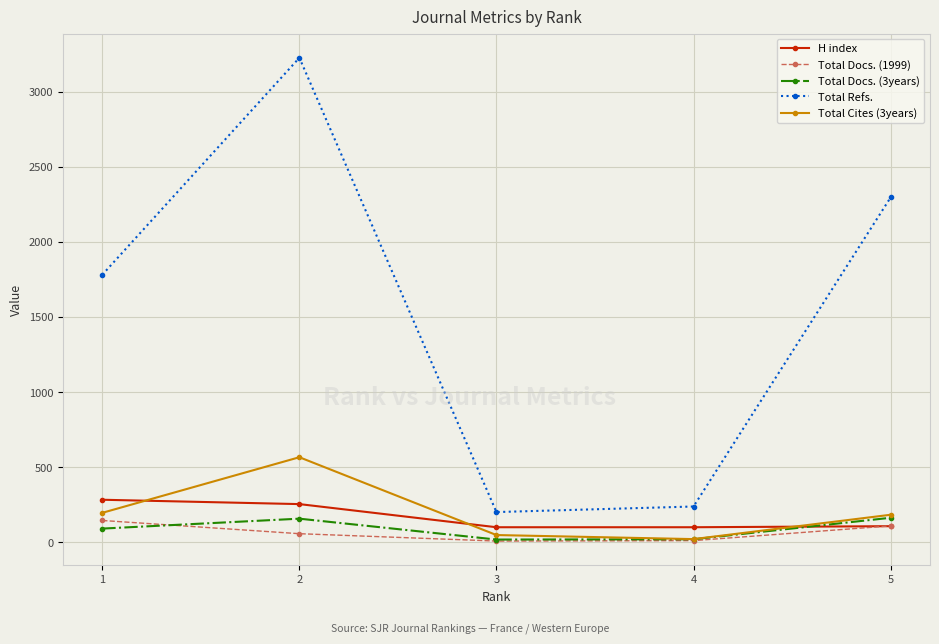

True or false: Total Refs. and Total Cites (3years) intersect in this chart.

False